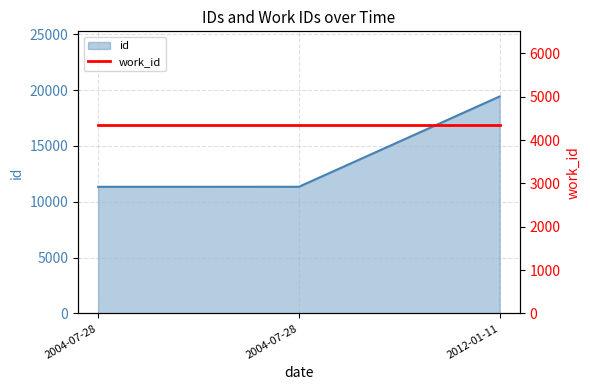

Count the number of categories in the chart.

3